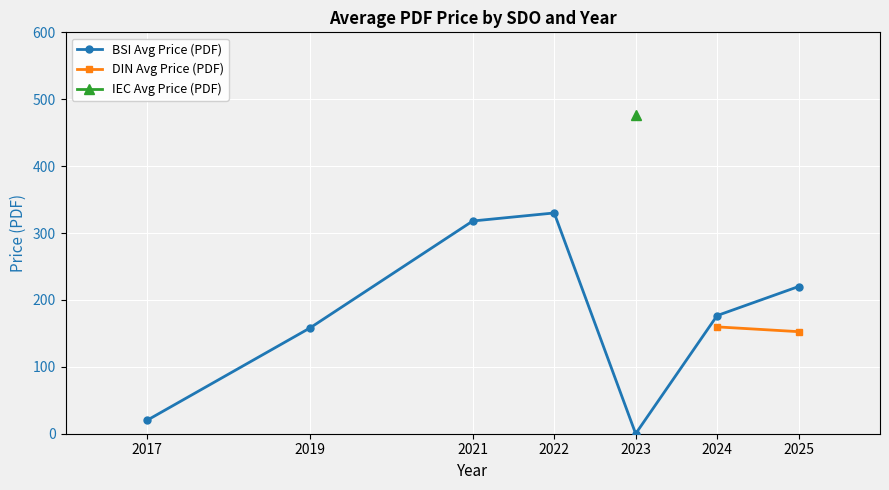

True or false: BSI Avg Price (PDF) has a value of 53.6 at 2019.

False